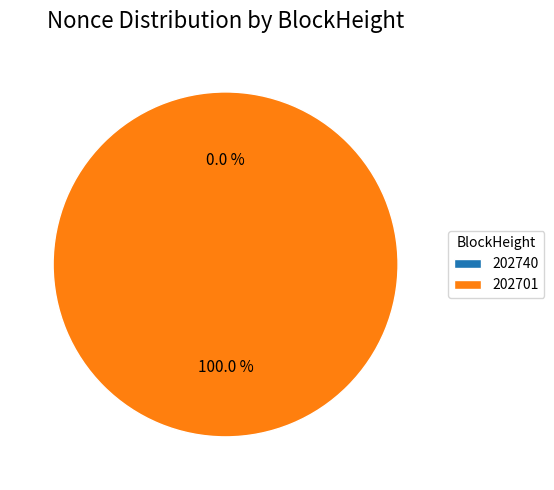

How many segments does this pie chart have?

2